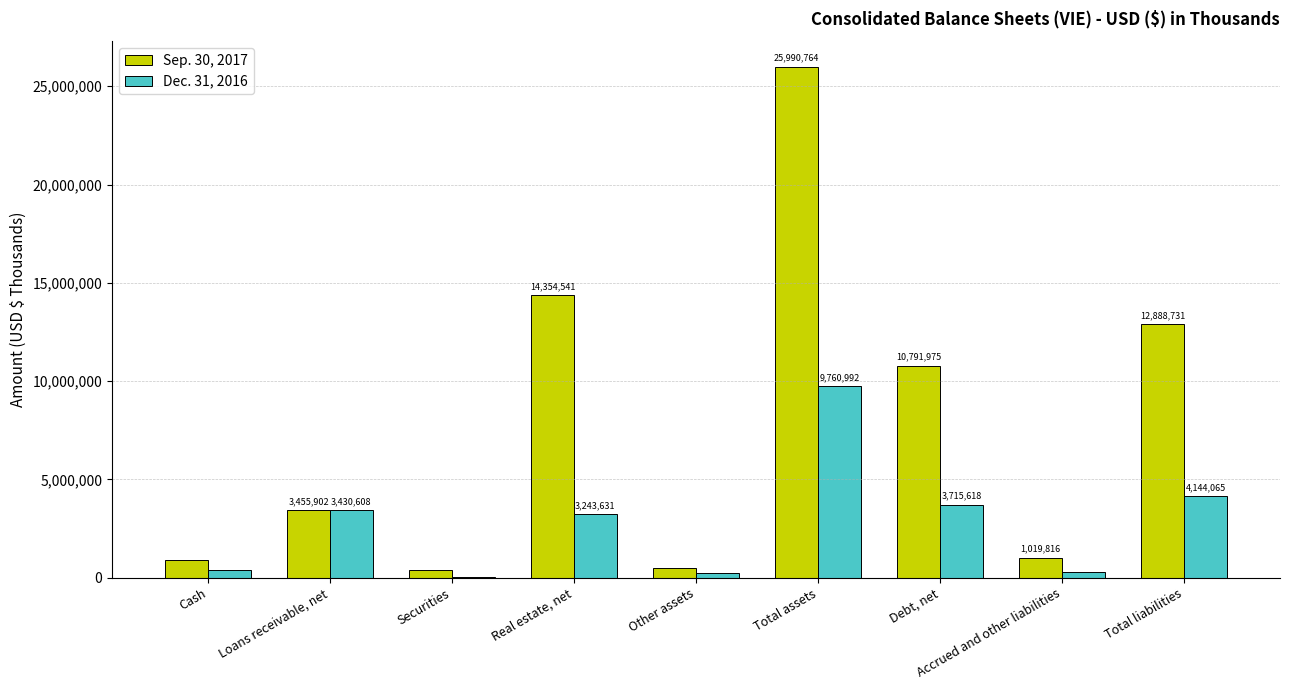

Is the value of Dec. 31, 2016 at Loans receivable, net greater than the value of Sep. 30, 2017 at Cash?

Yes